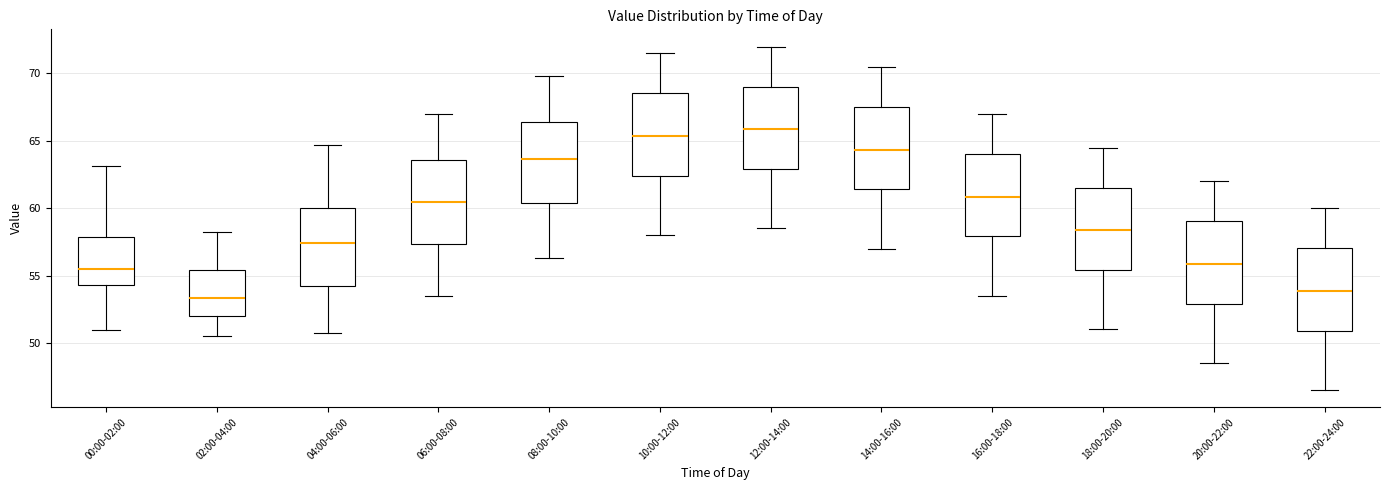

Where does the upper whisker of the box for 04:00-06:00 end on the y-axis? The values are not printed on the chart, so give them approximately, as read against the axis.

64.5